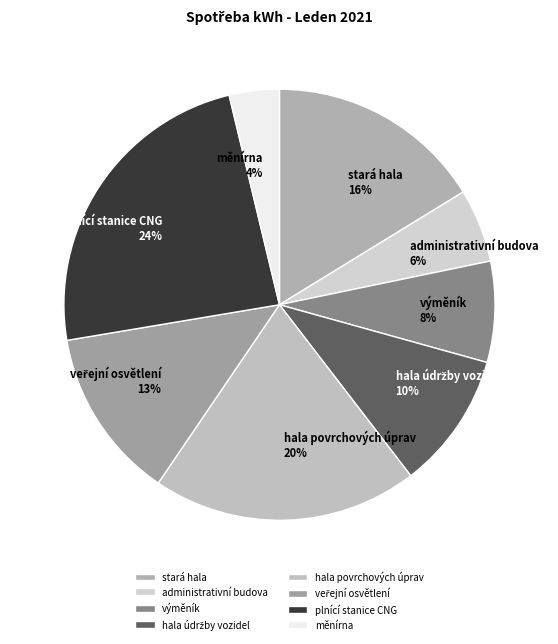

Which category has the biggest portion of the pie?

plnící stanice CNG